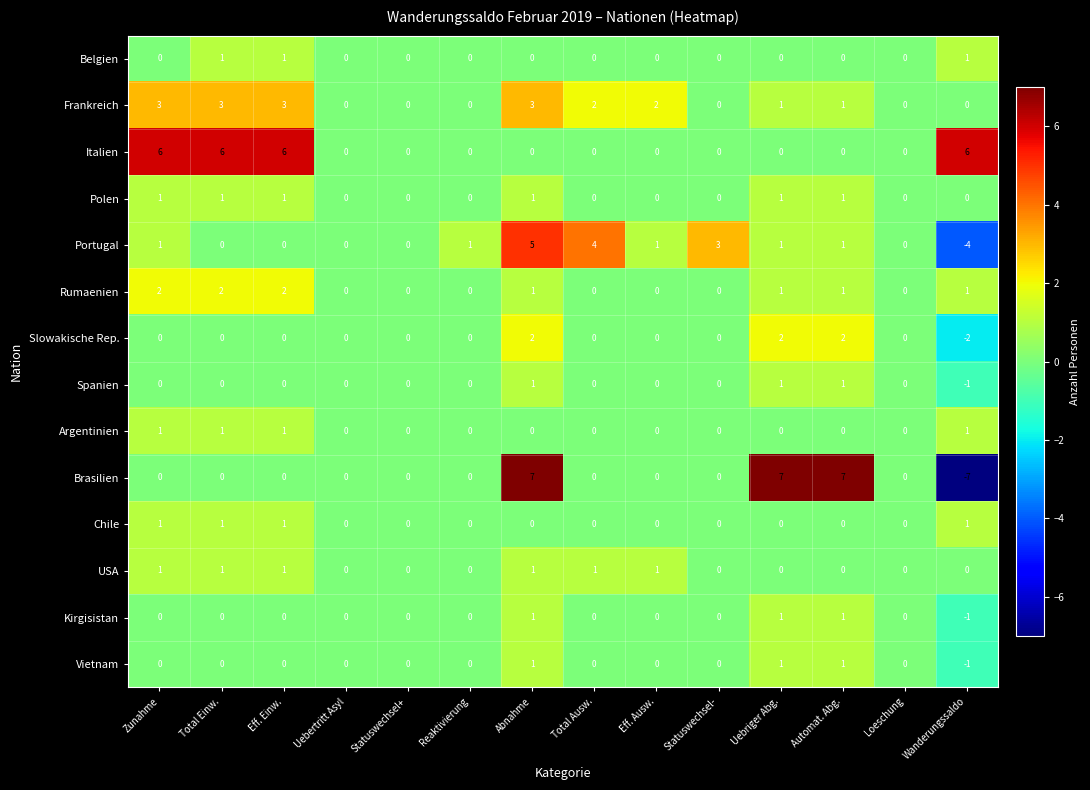

Is it true that Kirgisistan equals 0 at Eff. Einw.?

True